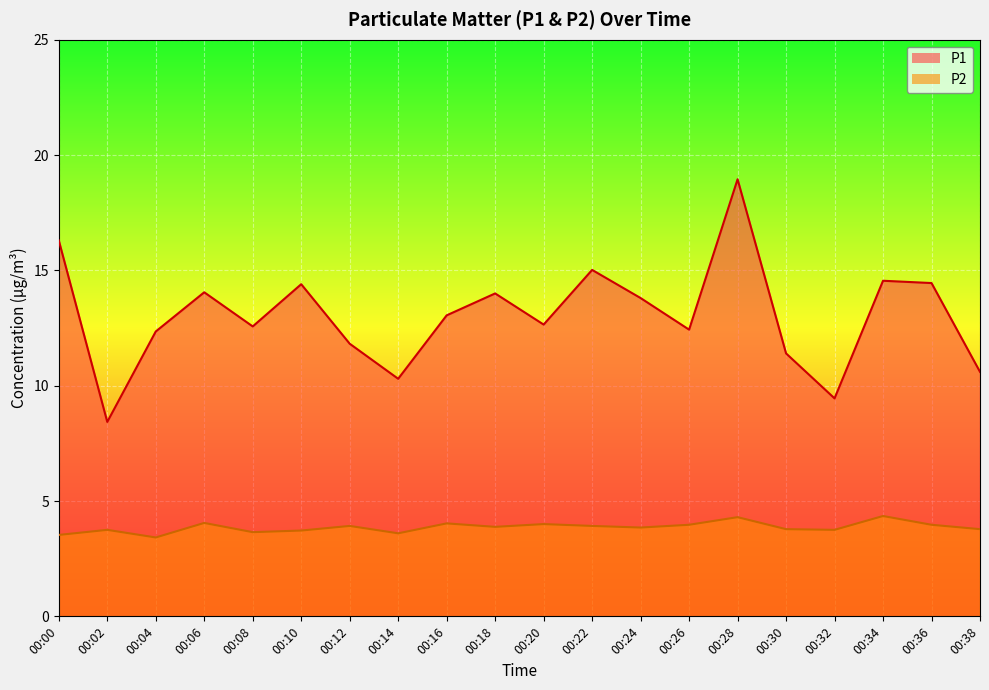

How many categories are shown in the chart?

20